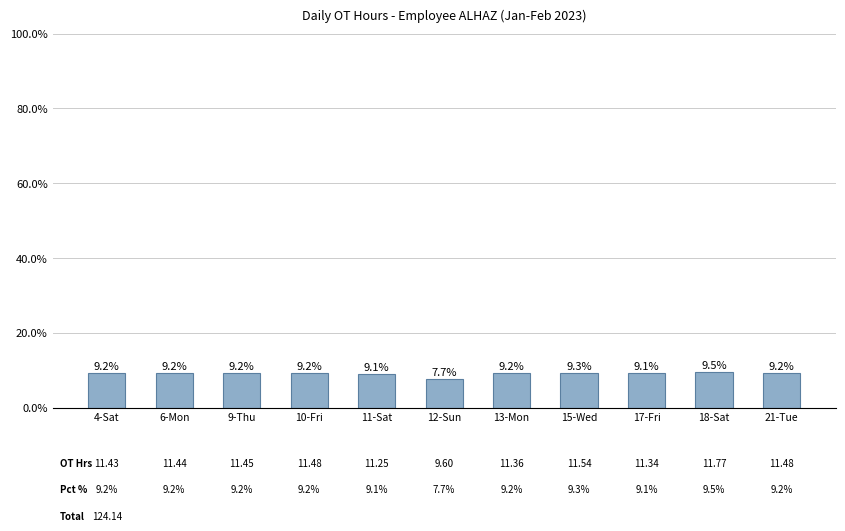

What is the smallest value displayed?

7.7